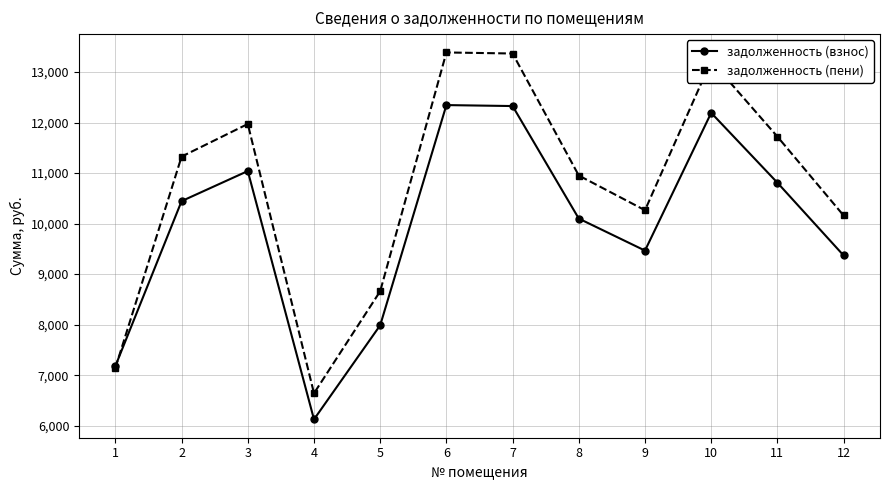

At which label does задолженность (пени) reach its minimum?

4